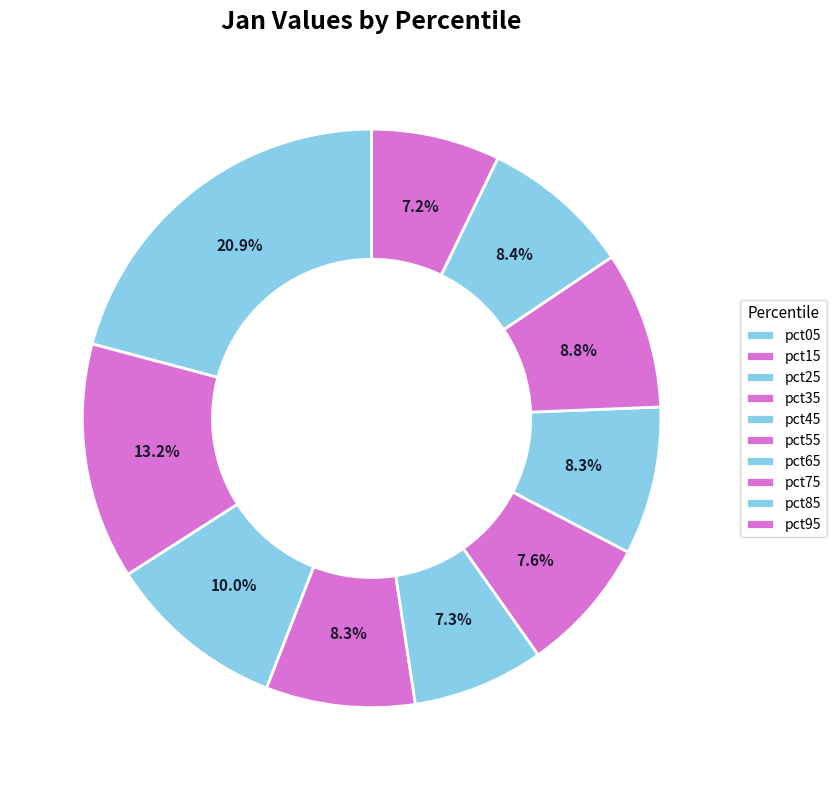

Is there any slice that represents more than half of the pie?

No